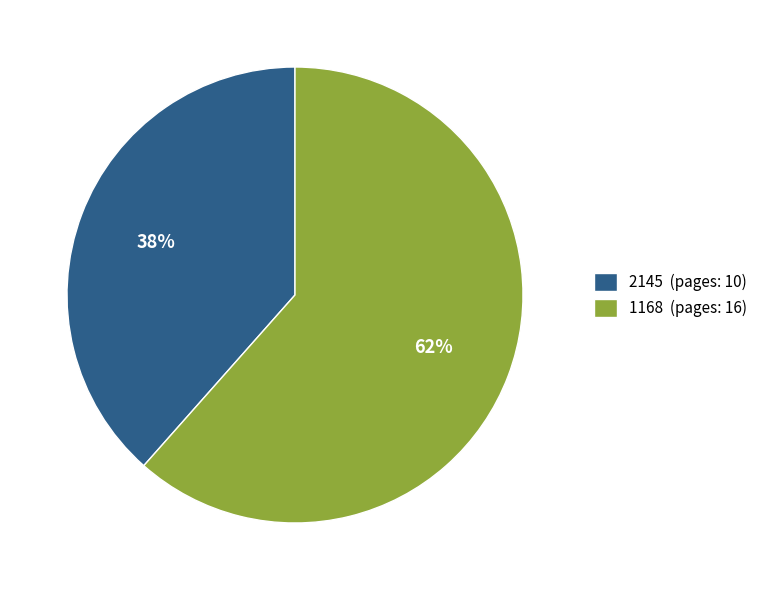

To the nearest percent, what is the average slice percentage?

50%